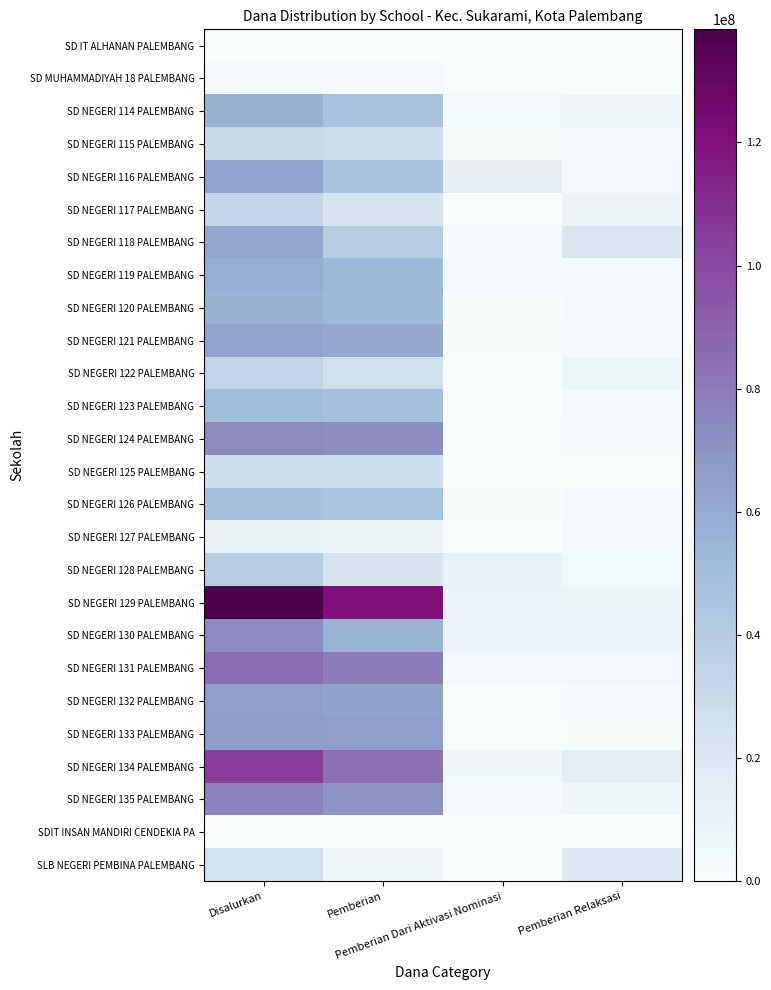

At which category is the sum across all series the highest?

Disalurkan